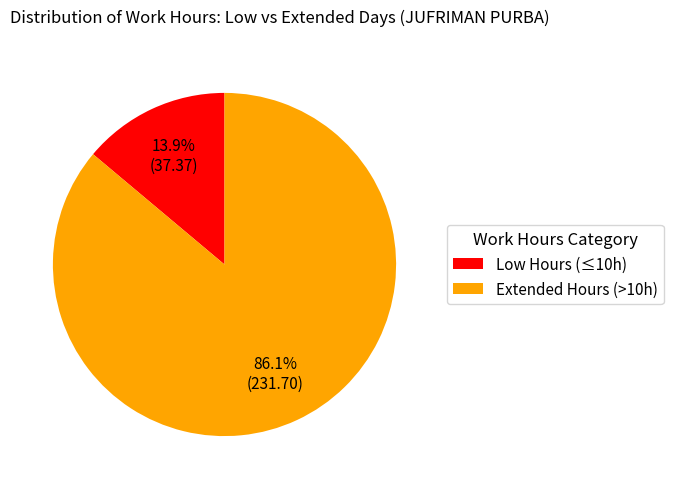

Count the number of slices in the pie.

2